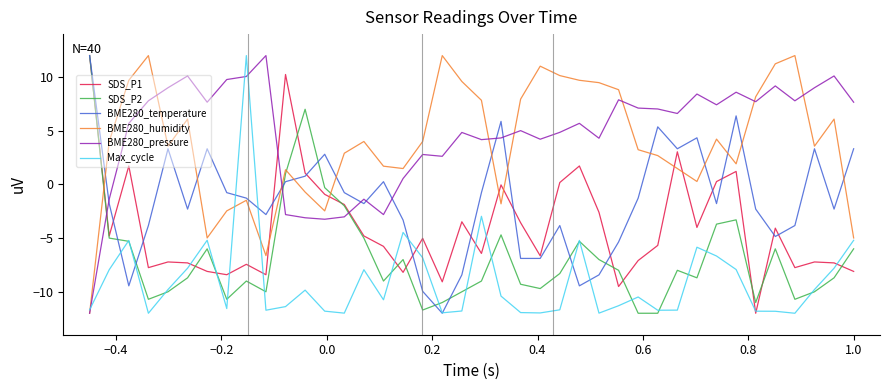

How many distinct data groups are displayed?

6